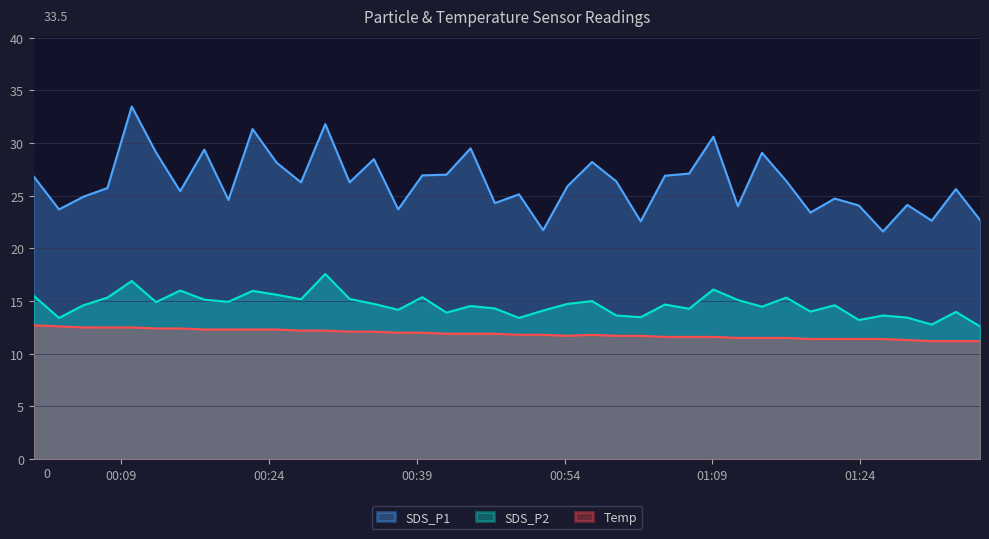

Which series has the widest spread of values?

SDS_P1